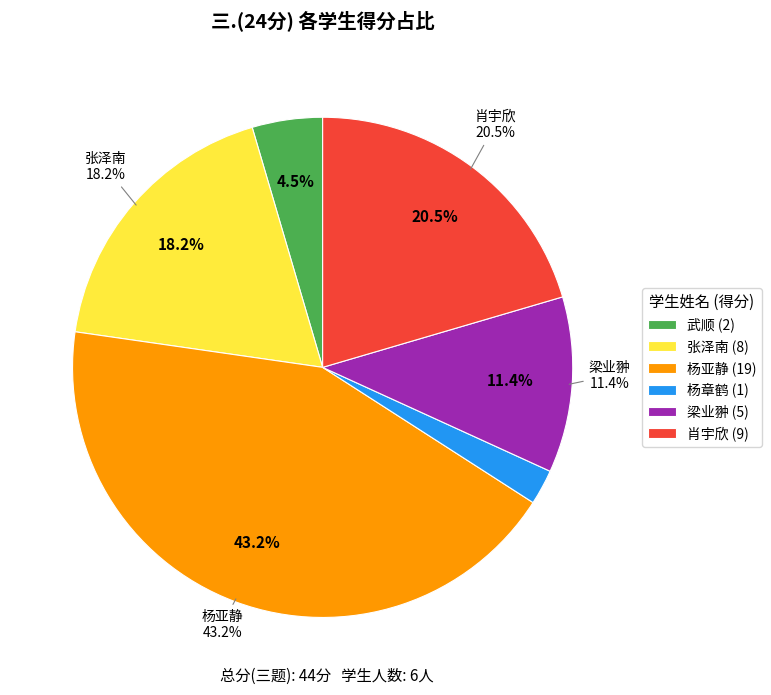

To the nearest percent, what is the average slice percentage?

17%